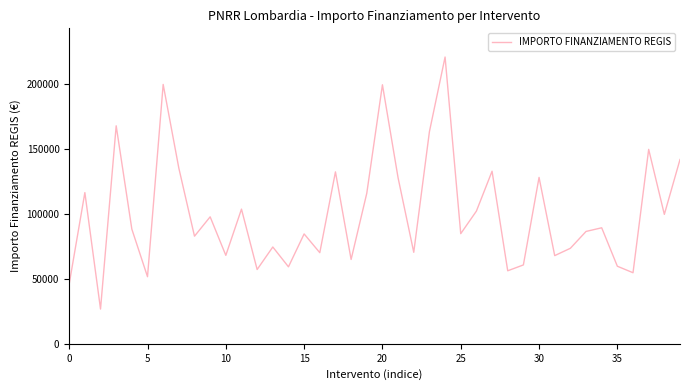

What is the smallest value displayed?

26730.0